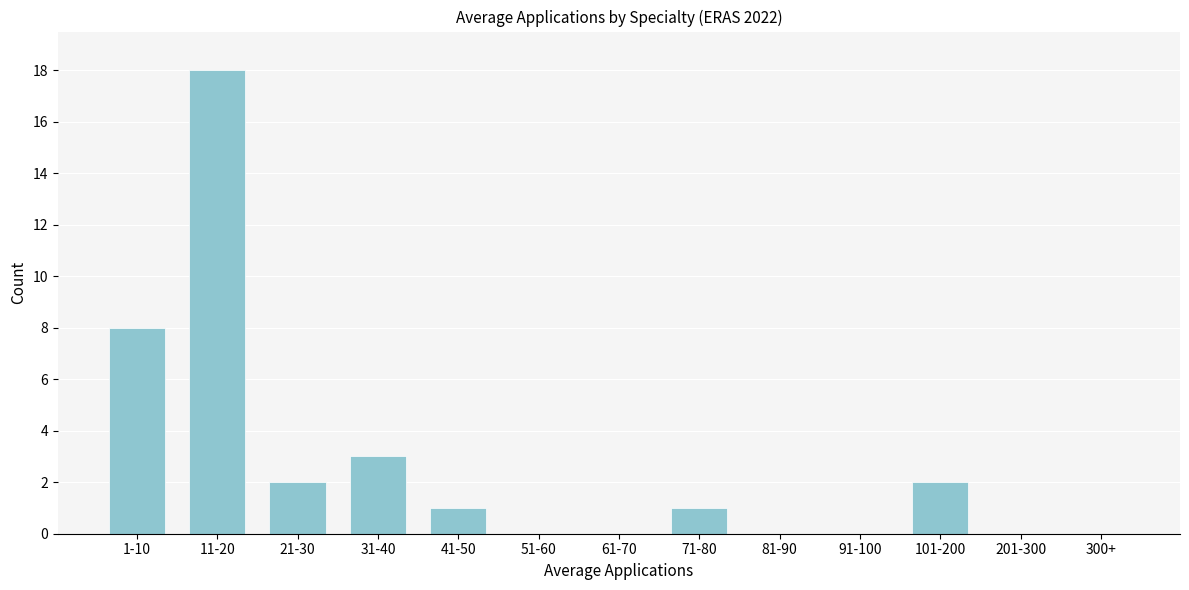

Reading left to right, what are all the values shown in this chart?

1-10=8	11-20=18	21-30=2	31-40=3	41-50=1	51-60=0	61-70=0	71-80=1	81-90=0	91-100=0	101-200=2	201-300=0	300+=0